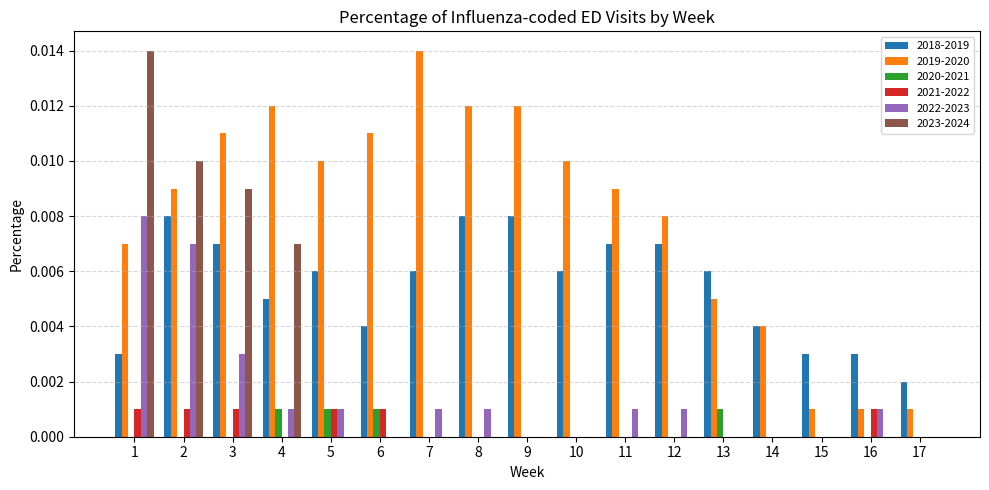

Which series has the largest total across all categories?

2019-2020